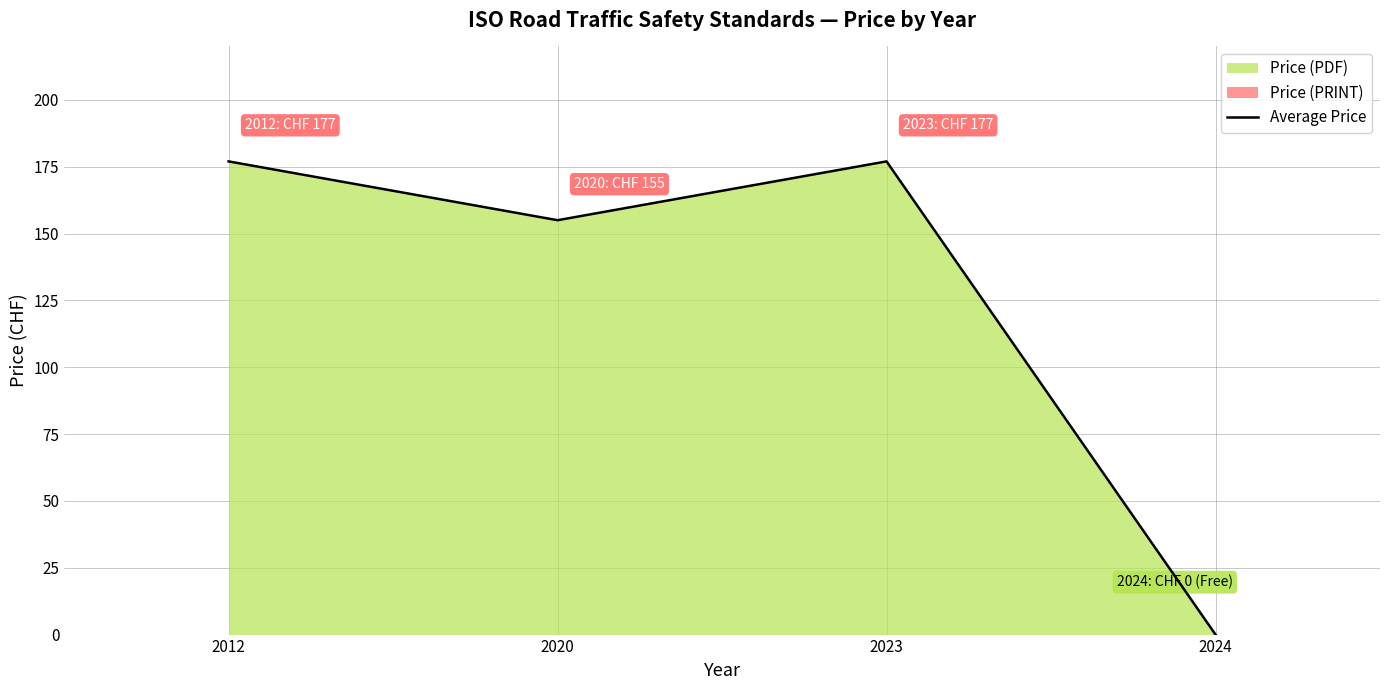

What is the greatest value displayed?

177